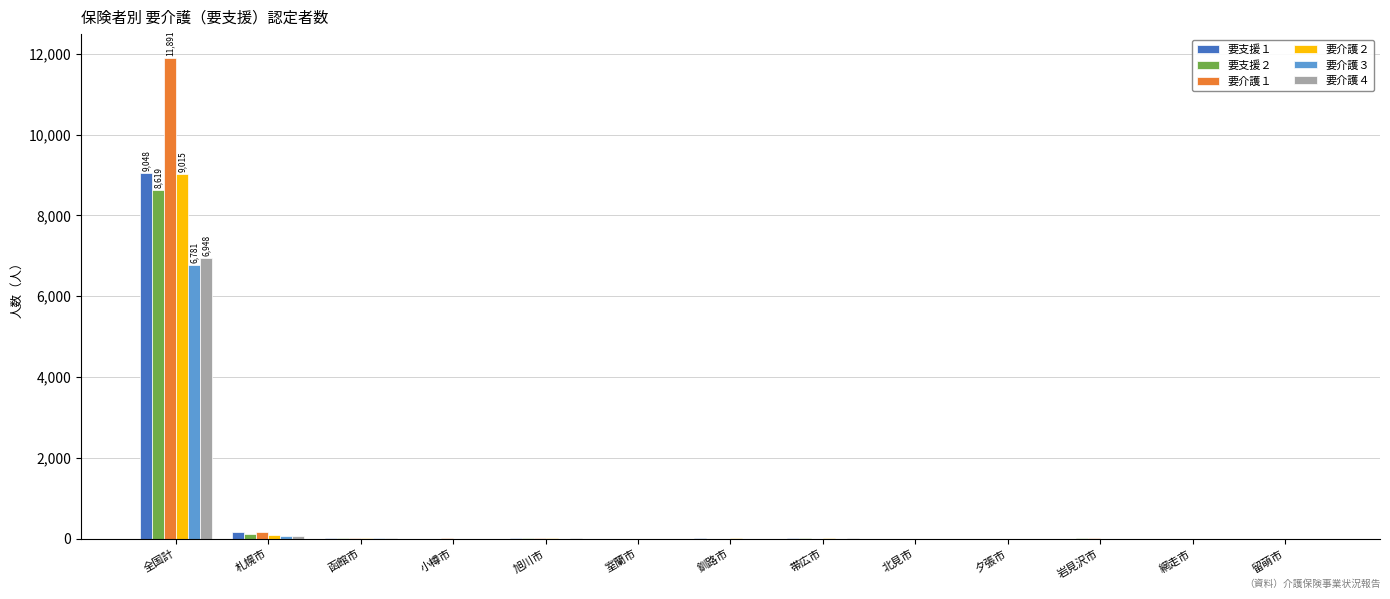

Which series has the largest total across all categories?

要介護１